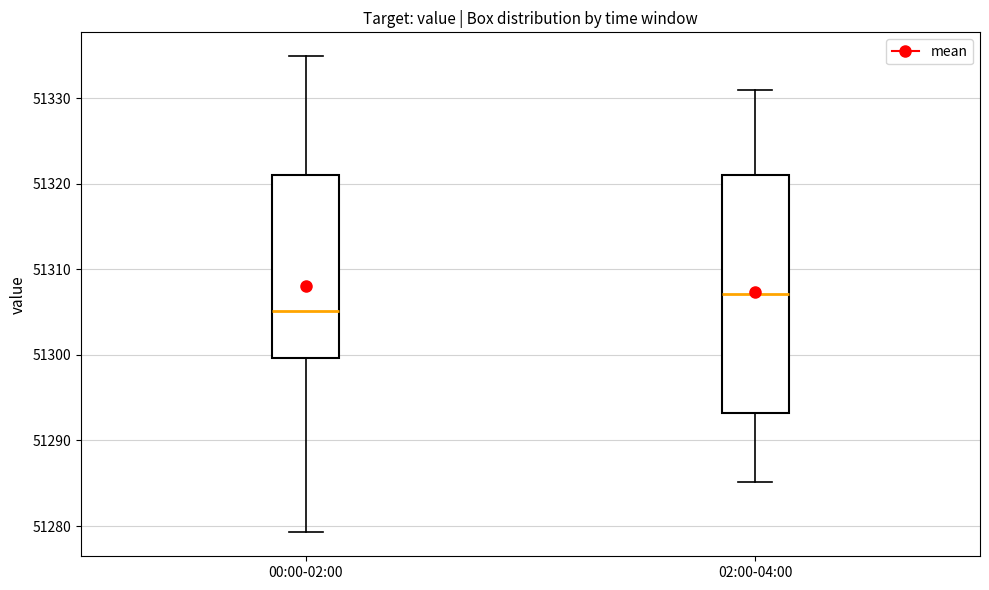

Reading left to right, read every box against the y-axis: the position of its median line, the range the box covers, and the ends of its whiskers. The values are not printed on the chart, so give them approximately, as read against the axis.

00:00-02:00: median 51305, box 51300 to 51321, whiskers 51279 to 51335
02:00-04:00: median 51307, box 51293 to 51321, whiskers 51285 to 51331